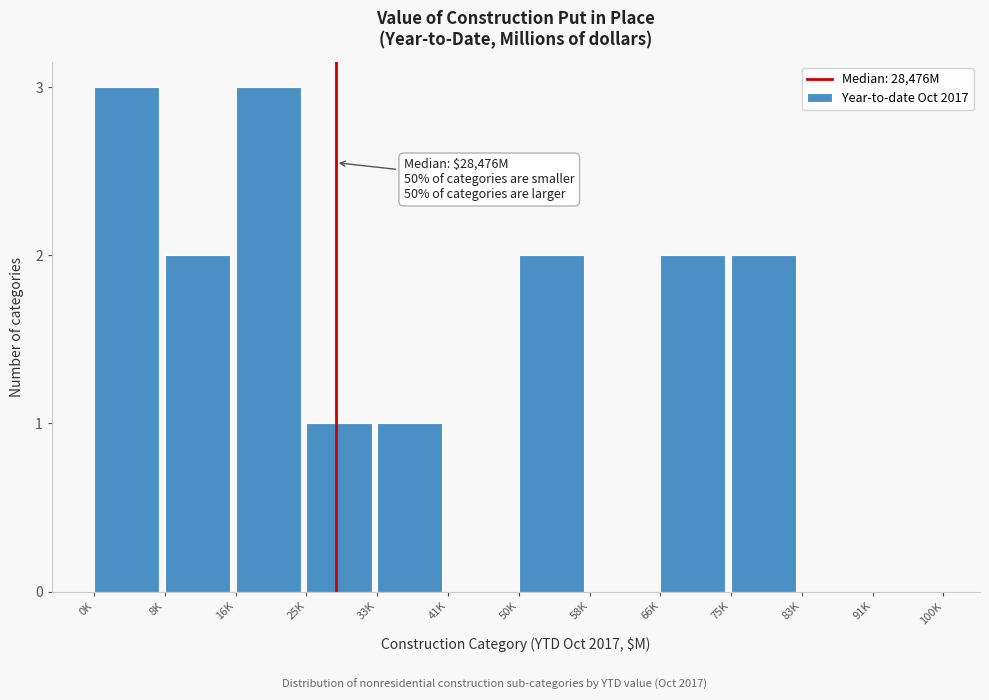

Reading left to right, transcribe all the data shown in this chart.

0K=3	8K=2	16K=3	25K=1	33K=1	41K=0	50K=2	58K=0	66K=2	75K=2	83K=0	91K=0